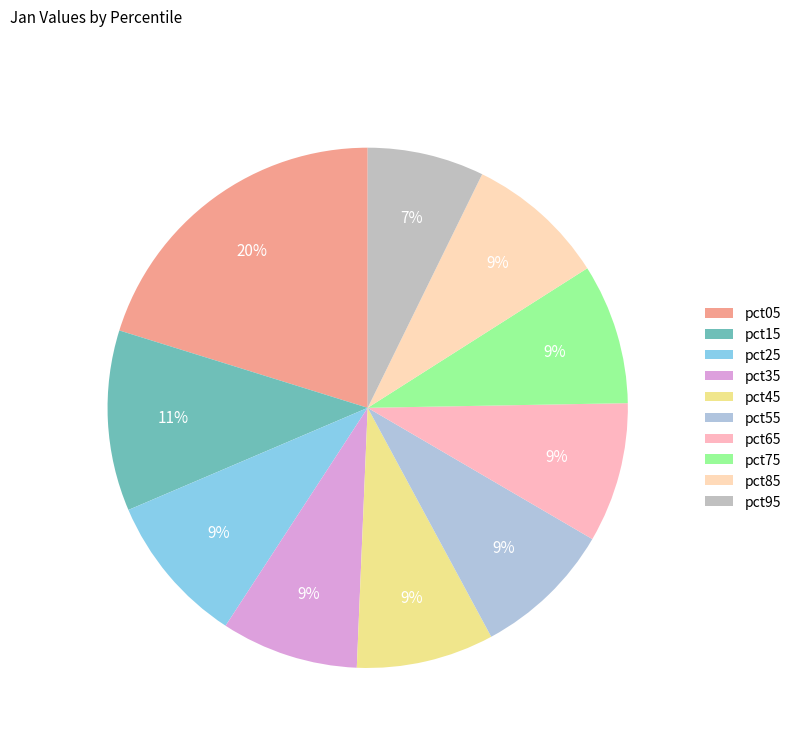

Does pct55 represent more than half of the total?

No